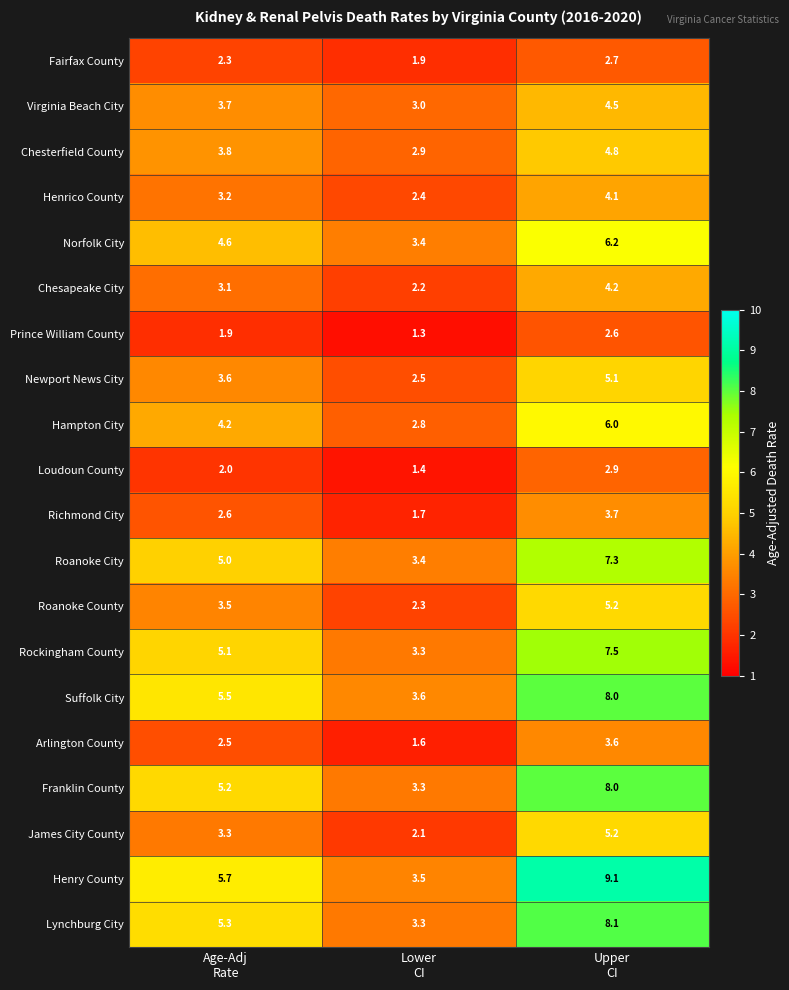

Which series has the largest total across all categories?

Henry County